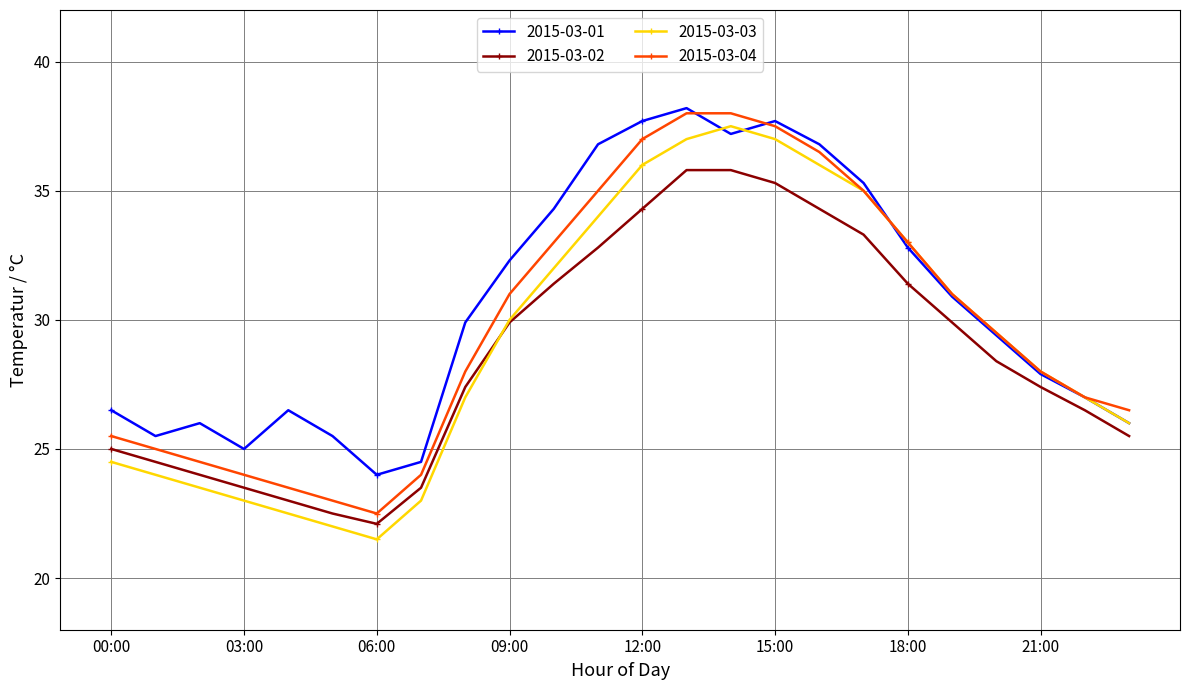

True or false: 2015-03-02 and 2015-03-01 intersect in this chart.

False